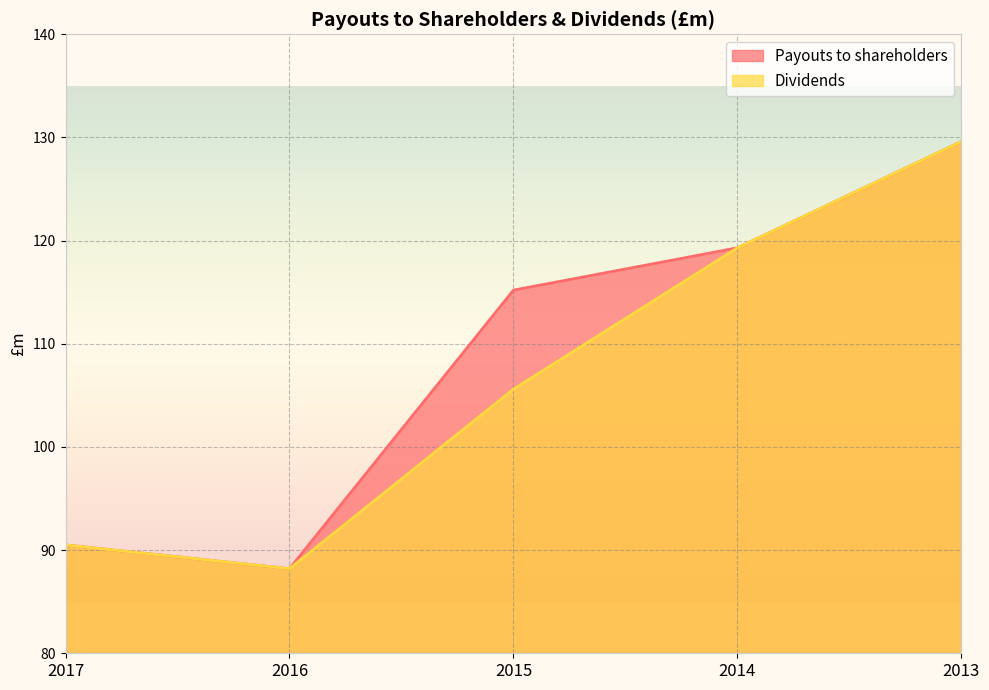

At which category does Payouts to shareholders reach its first local valley?

2016